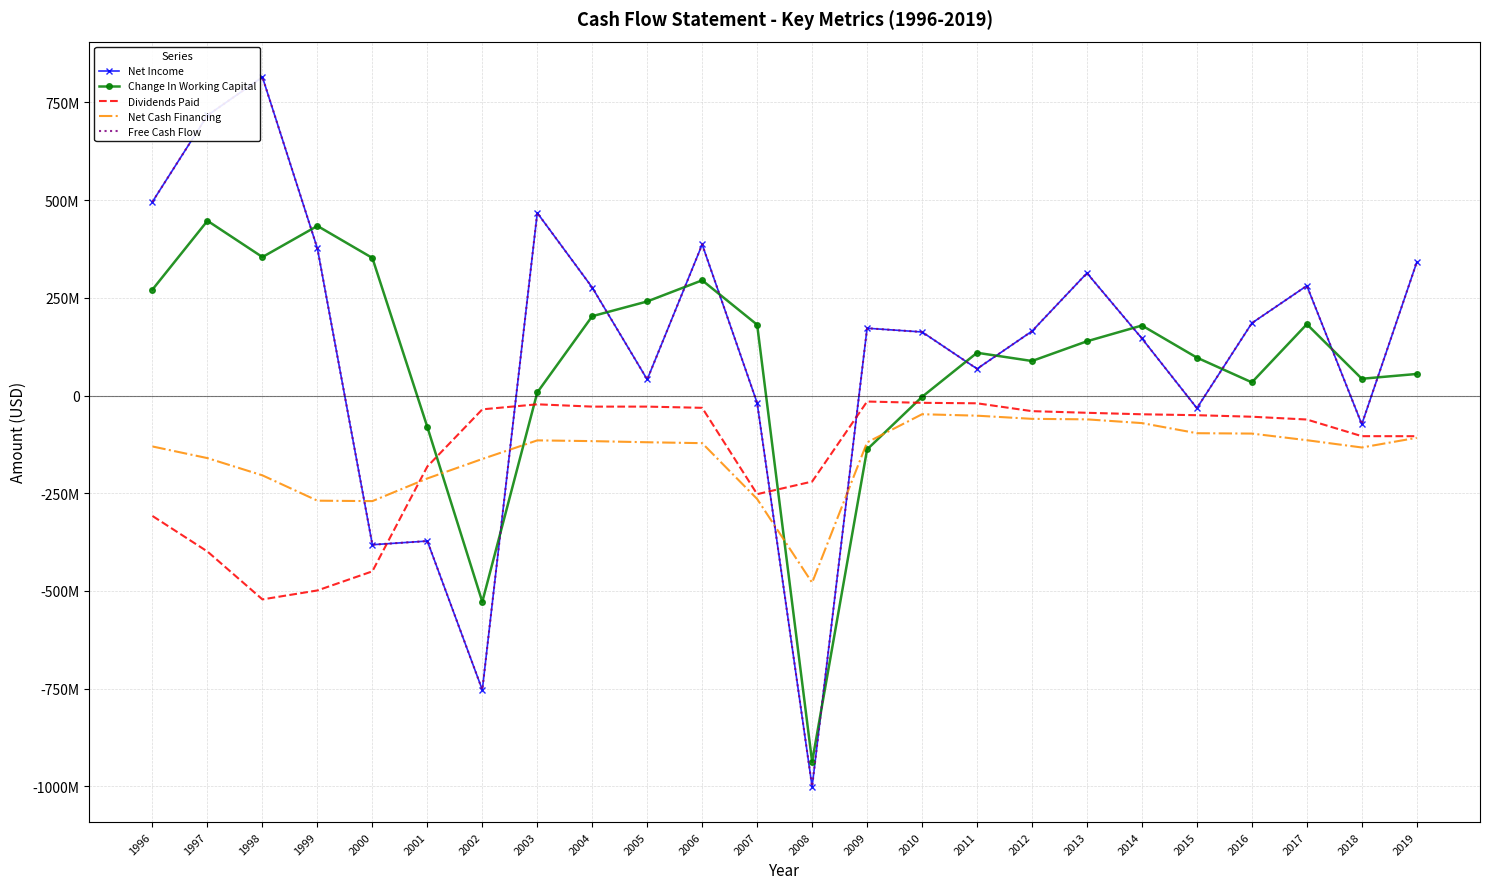

True or false: Net Cash Financing has more than 2 points higher than both neighbors.

False